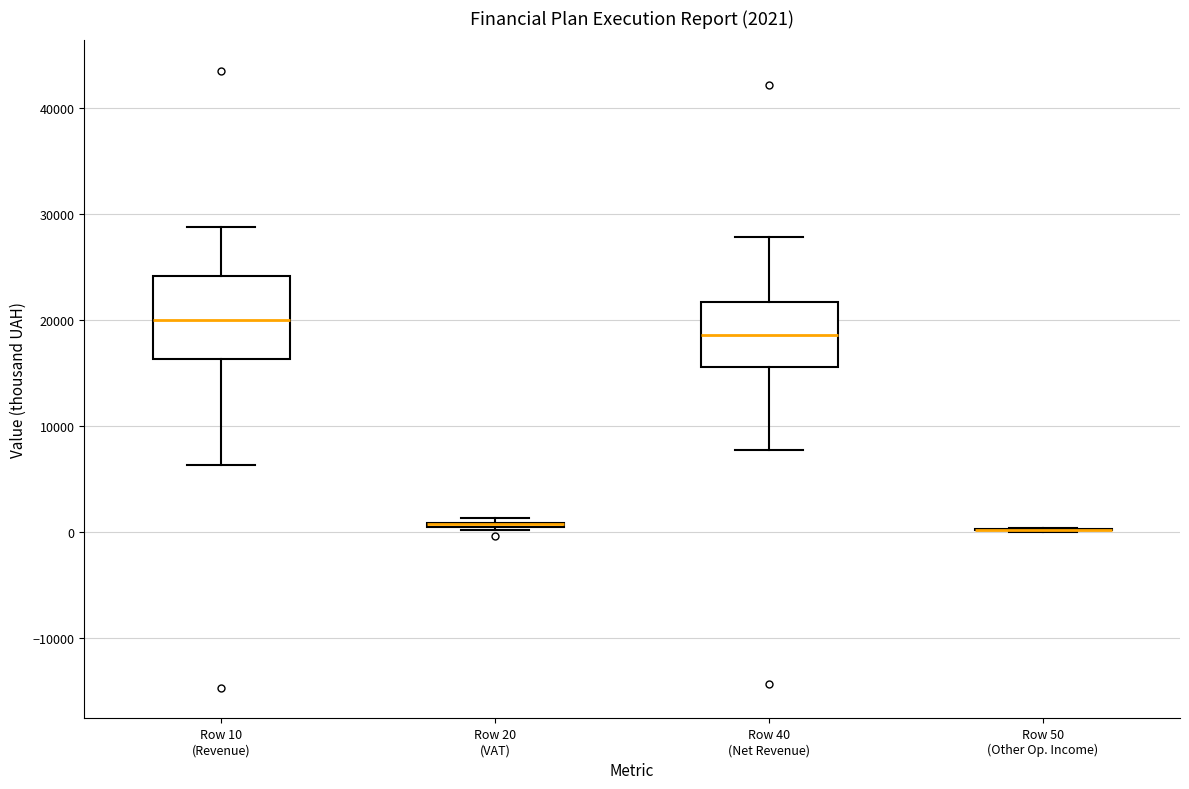

Which box is the tallest, from its lower edge to its upper edge?

Row 10 (Revenue)